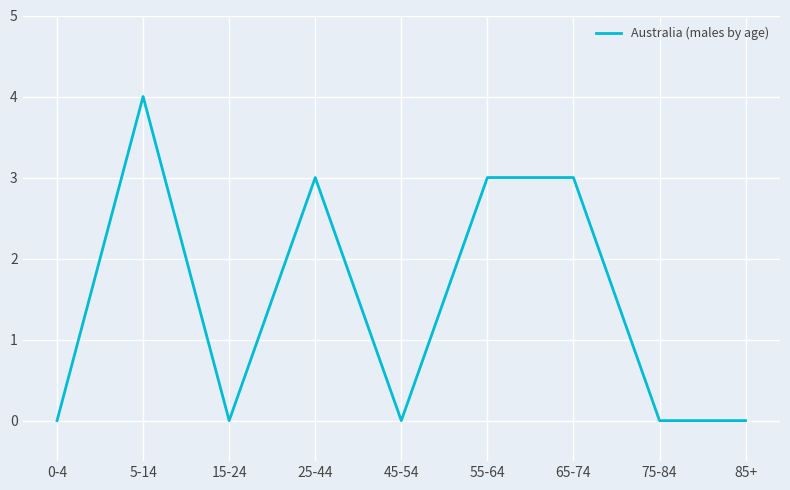

True or false: the data shows 3 at 45-54.

False